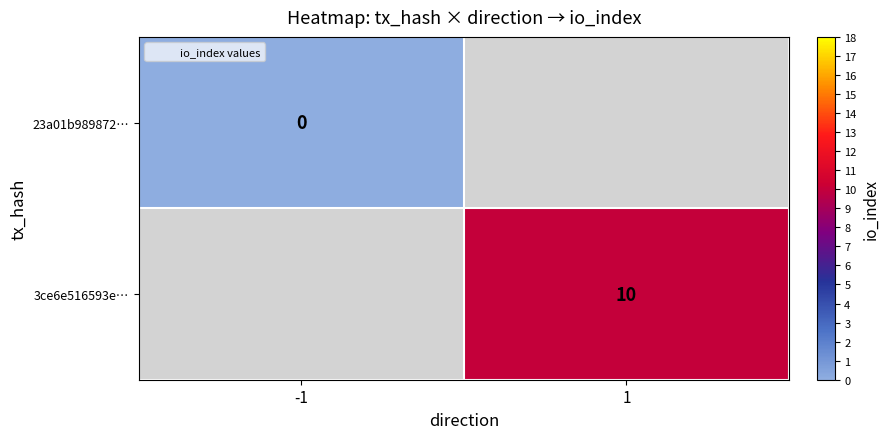

At which label does 3ce6e516593e… reach its minimum?

-1